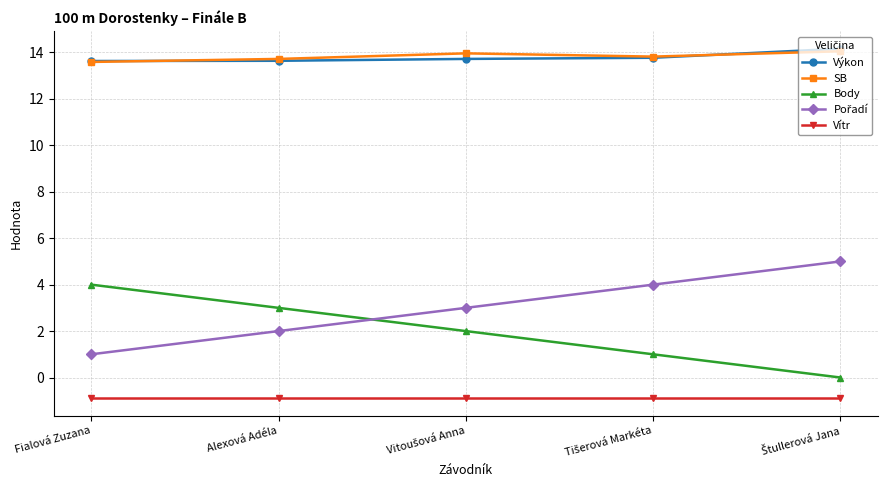

The SB series shows 13.7 at Alexová Adéla. True or false?

True